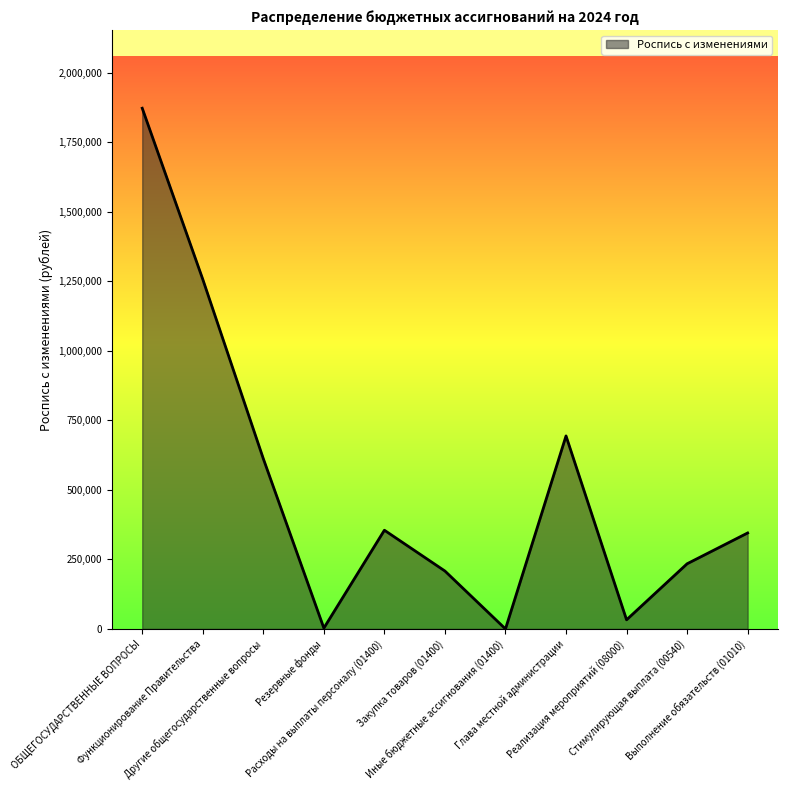

How many lines are shown in the chart?

1